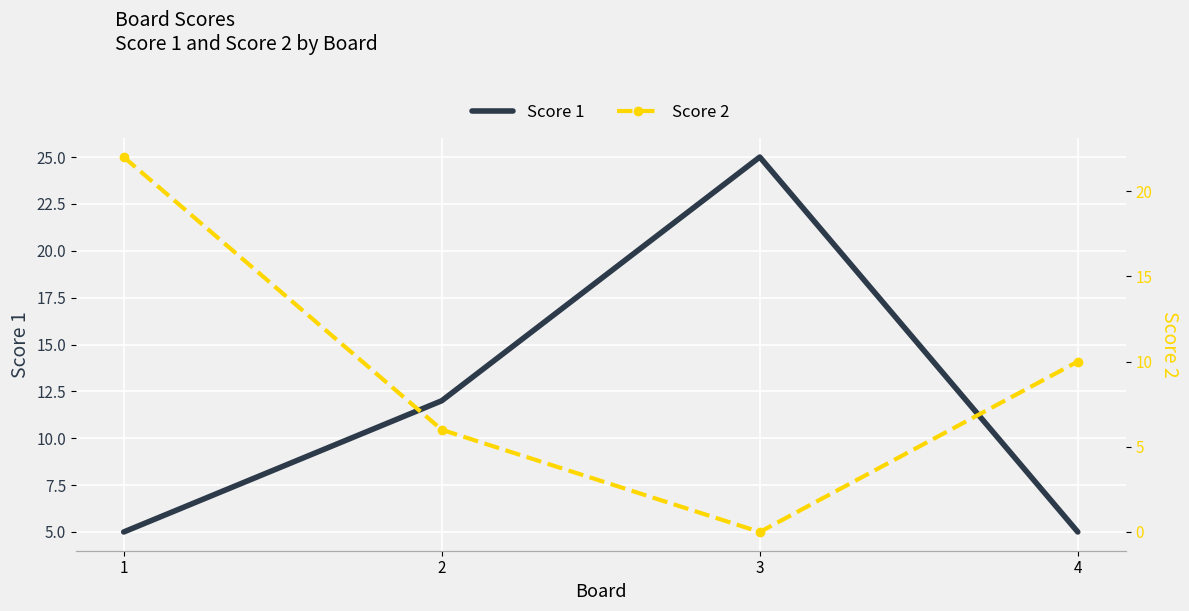

The value of Score 1 at 1 is 5. True or false?

True